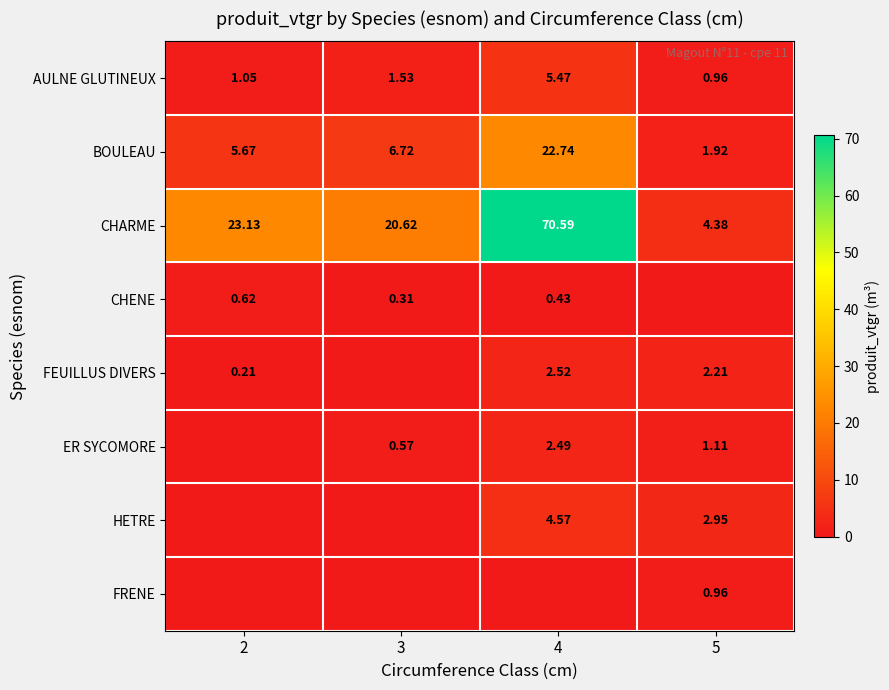

How many data points in CHARME are above 23?

2